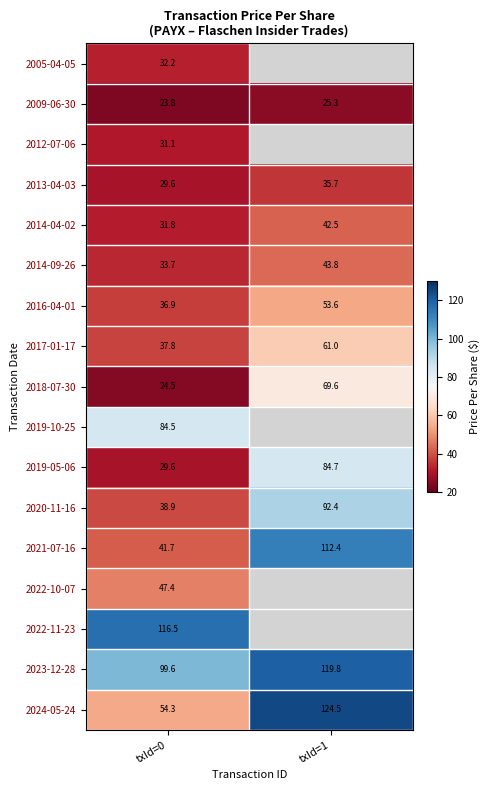

Is the value of 2014-04-02 at txId=1 greater than the value of 2014-09-26 at txId=0?

Yes